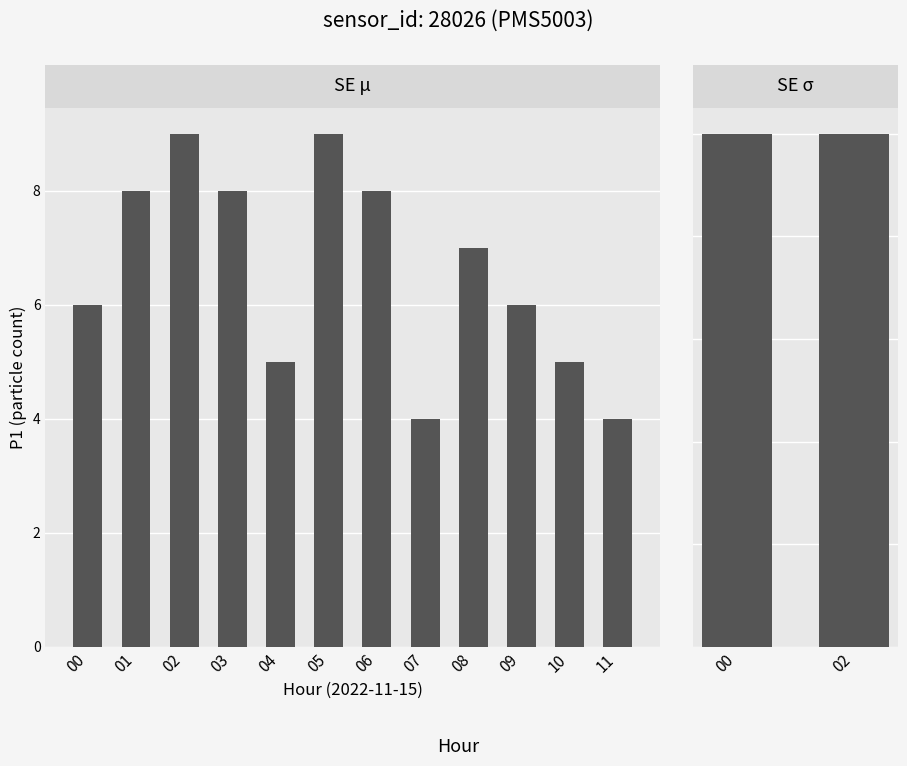

Which category has the highest value across all series?

2